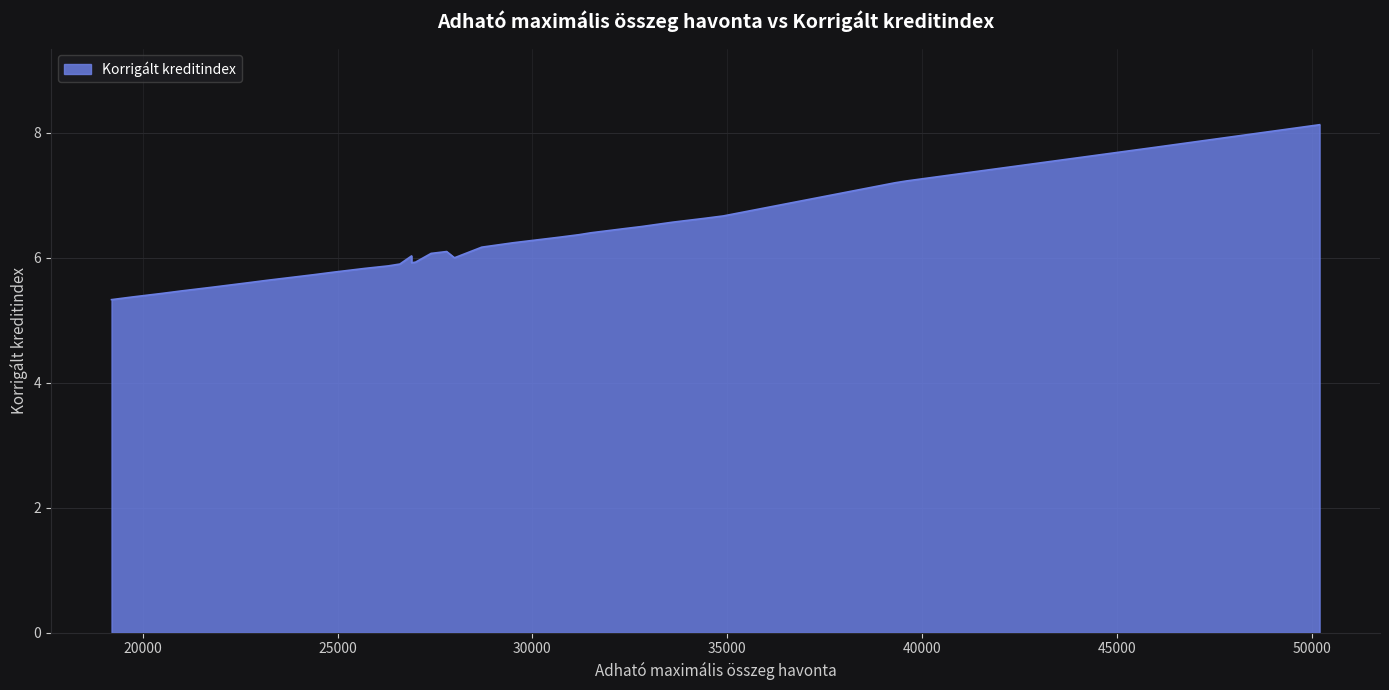

Is it true that the value at 22700 is 5.6?

True